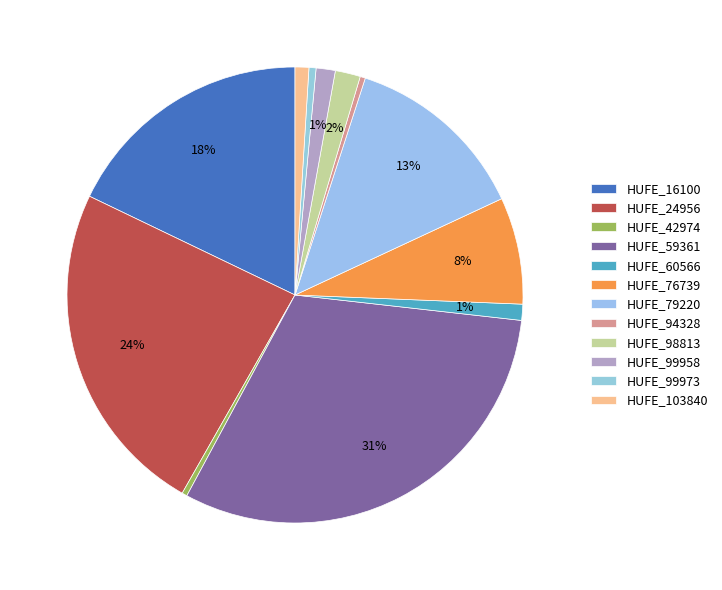

Is the sum of HUFE_79220 and HUFE_103840 greater than half?

No